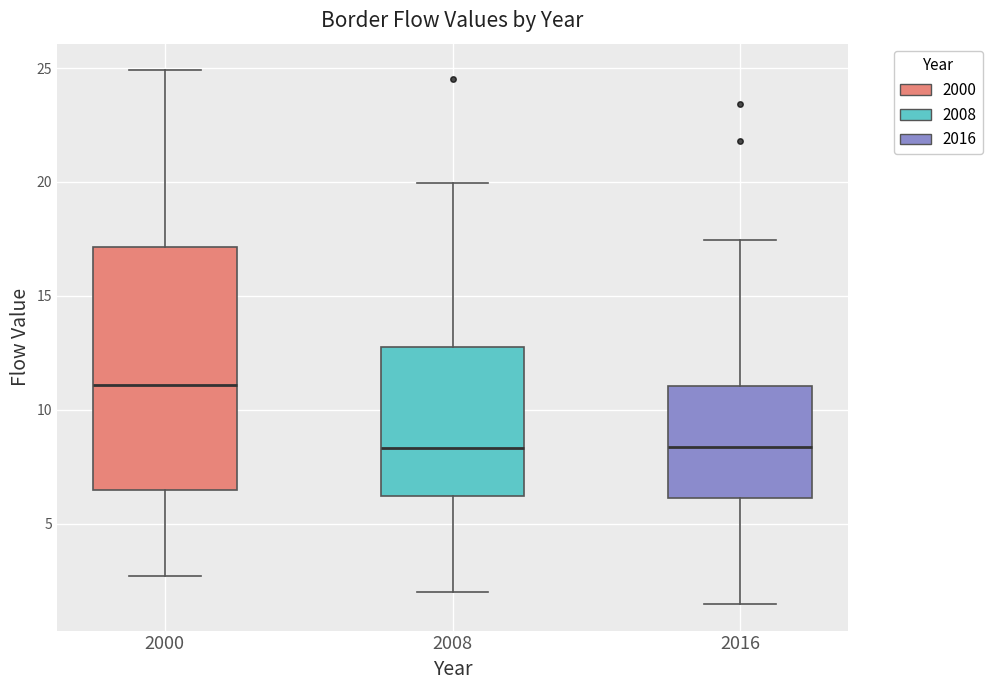

Which box is the tallest, from its lower edge to its upper edge?

2000